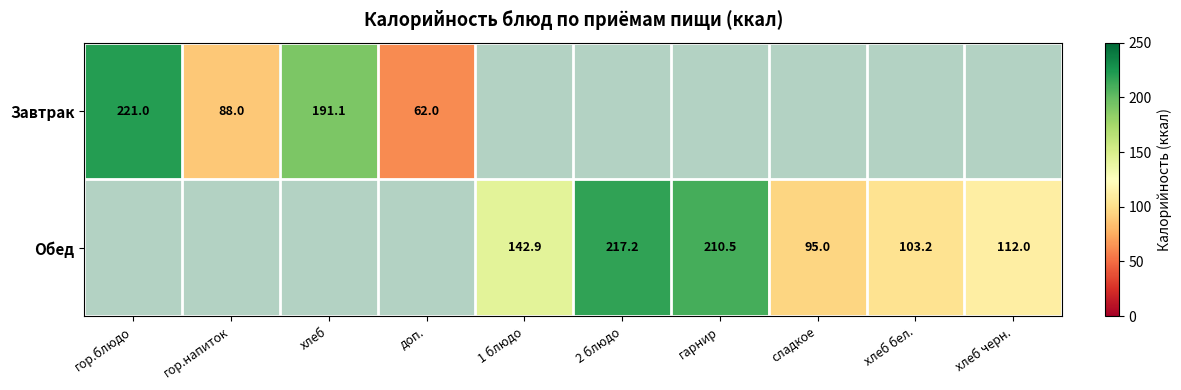

At how many categories does at least one series exceed 80?

9